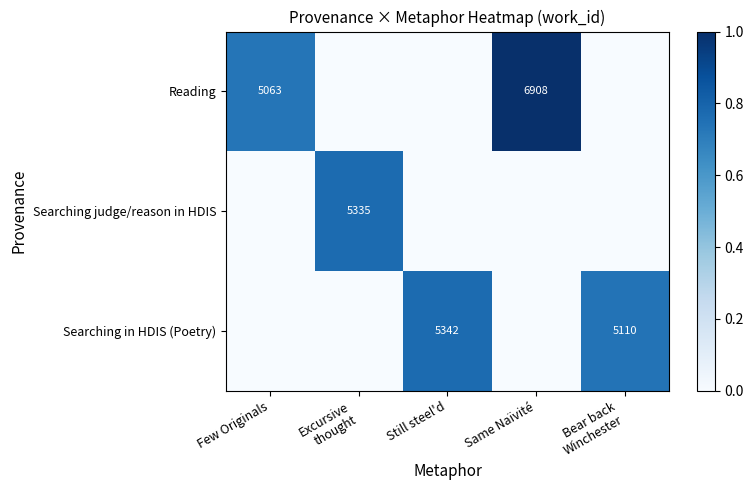

The Searching in HDIS (Poetry) series shows 5342 at Still steel'd. True or false?

True